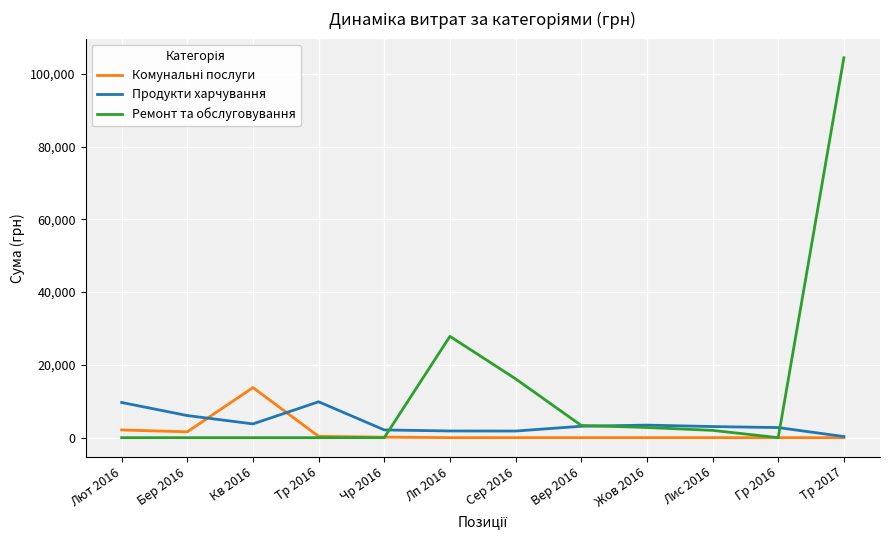

Between Кв 2016 and Лп 2016, which series saw the biggest shift?

Ремонт та обслуговування